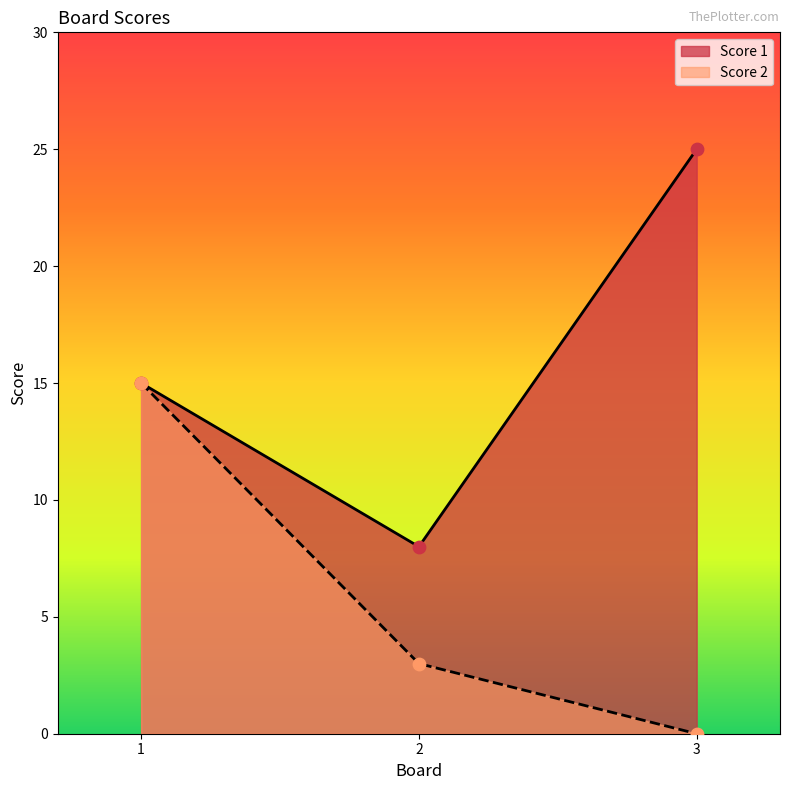

What is the total value across all series at 3?

25